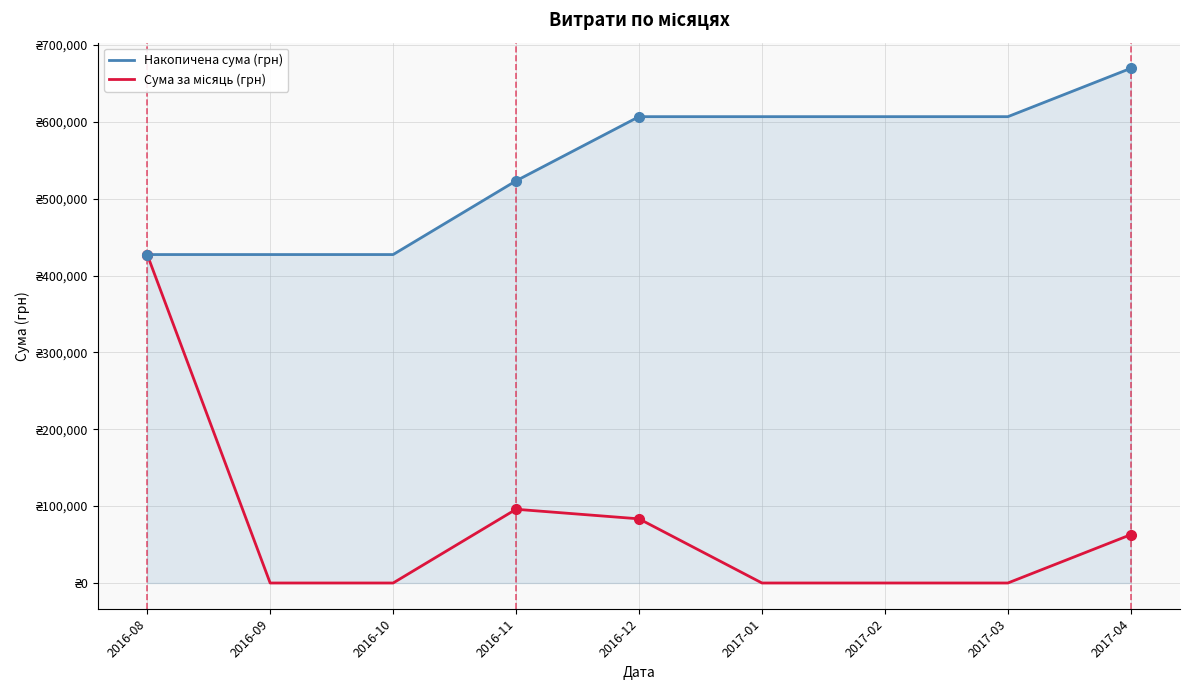

Is this an area chart (filled region under the line)?

Yes